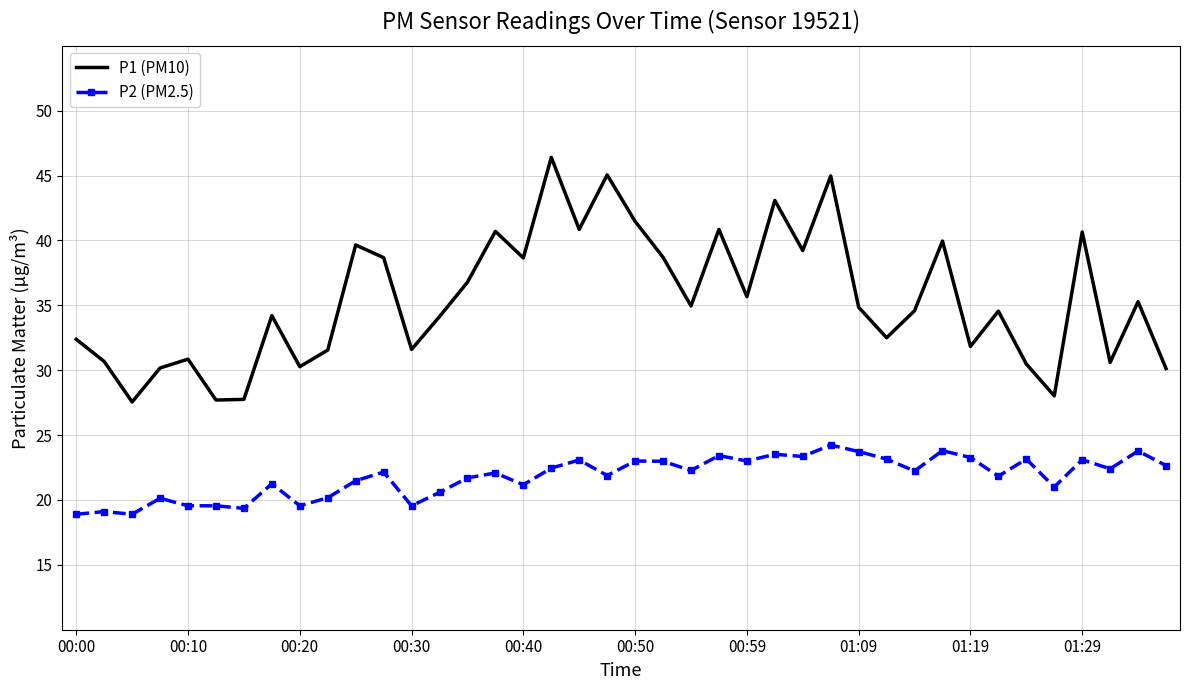

Which series has the widest spread of values?

P1 (PM10)